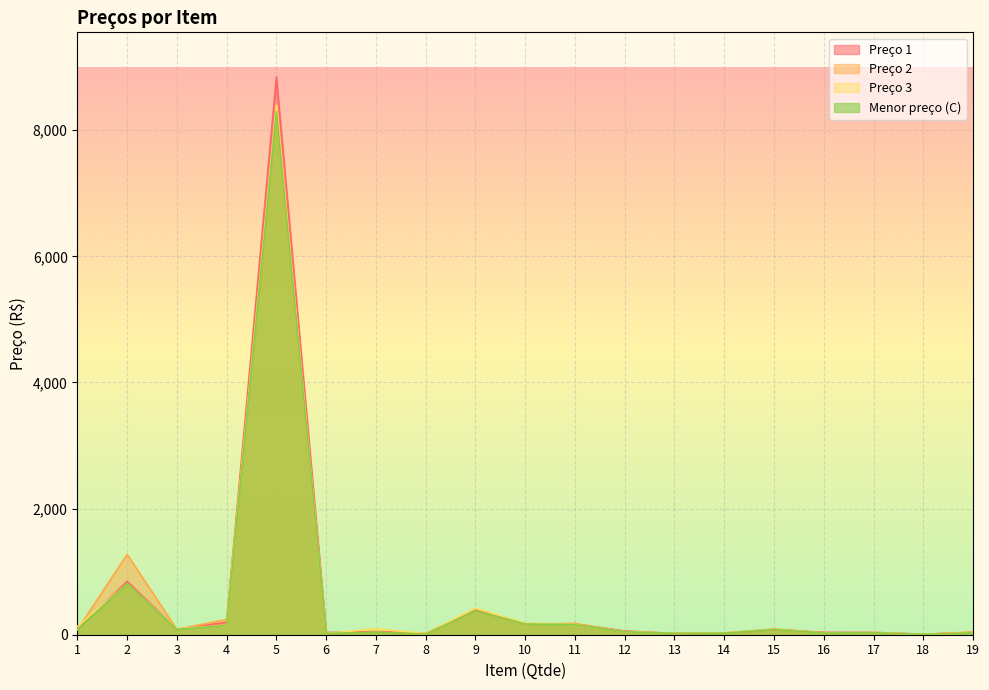

In Preço 1, how many points are lower than both neighbors (excluding endpoints)?

6